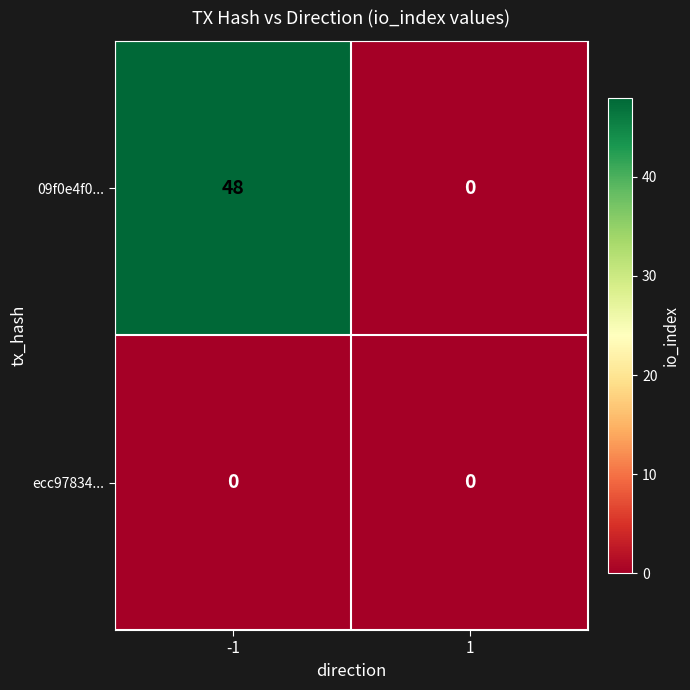

What is the difference between the maximum and minimum values in the 09f0e4f0... series?

48